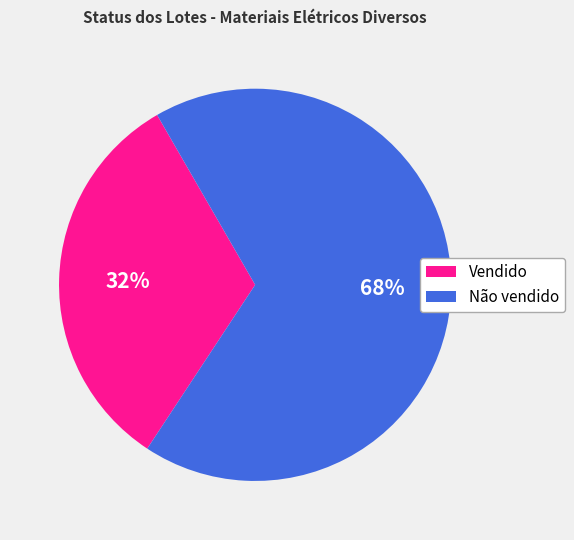

Which category has the smallest portion of the pie?

Vendido